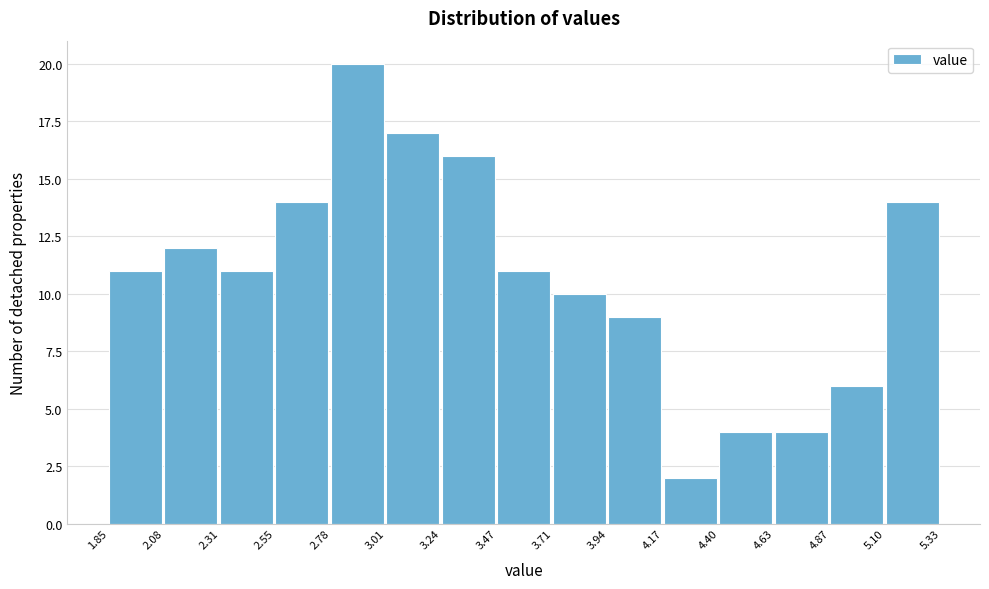

Which range on the x-axis has the tallest bar?

2.78 to 3.01